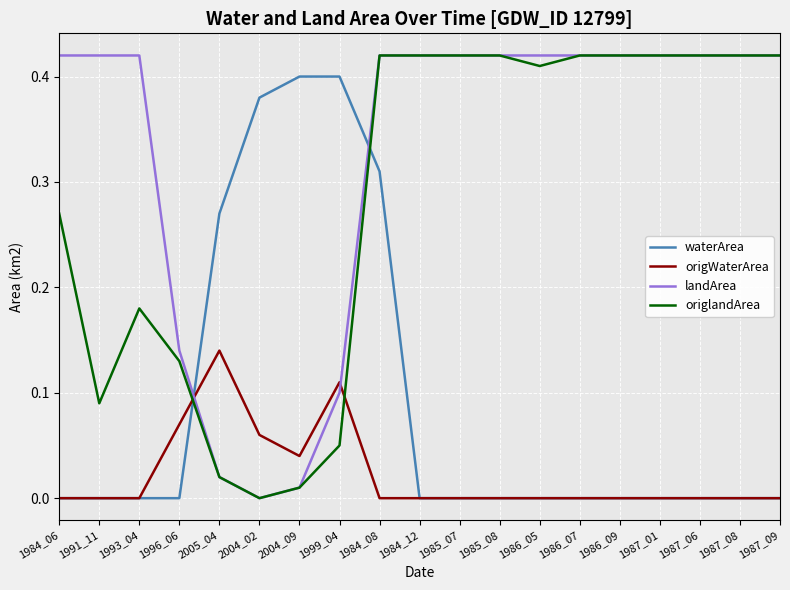

Between 1991_11 and 2005_04, which series saw the biggest shift?

landArea